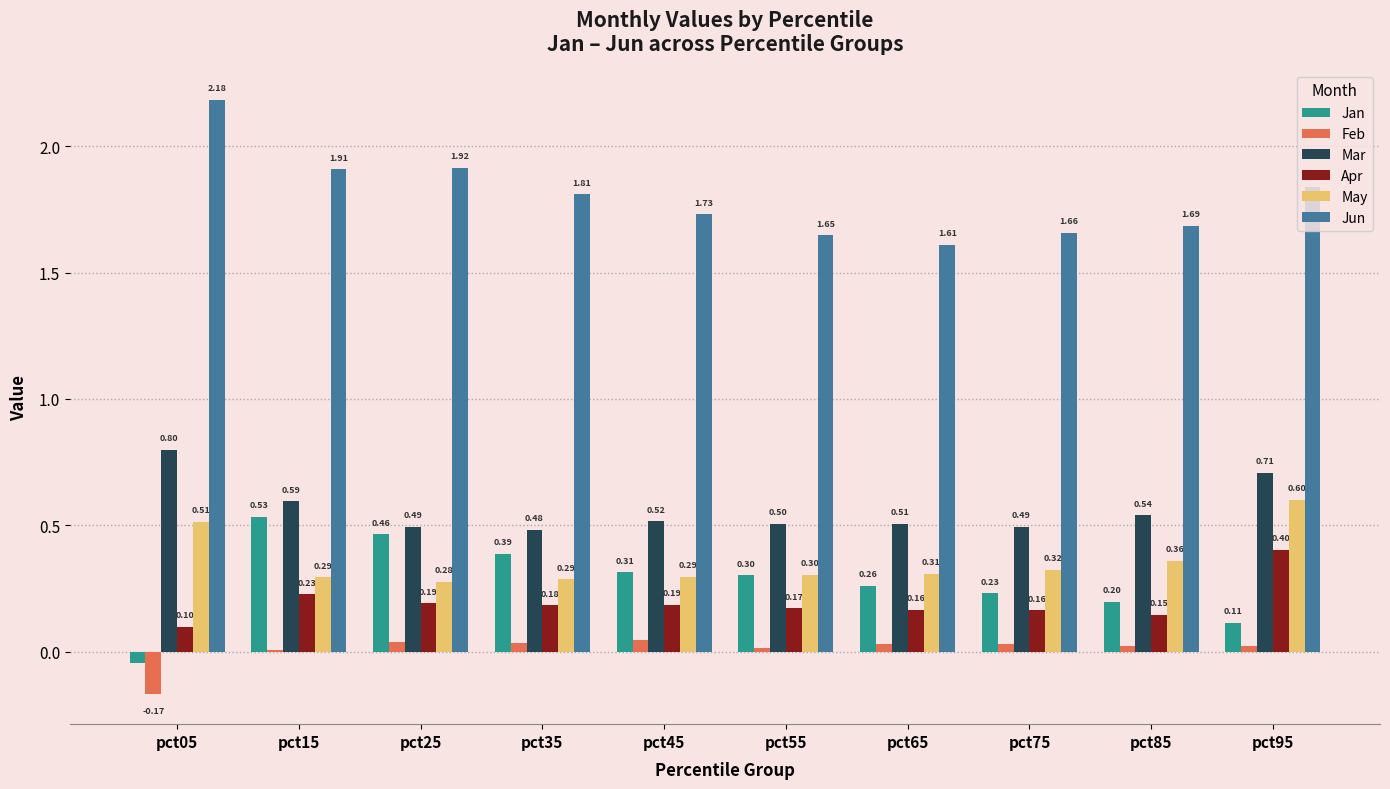

Which series changed the most between pct35 and pct85?

Jan